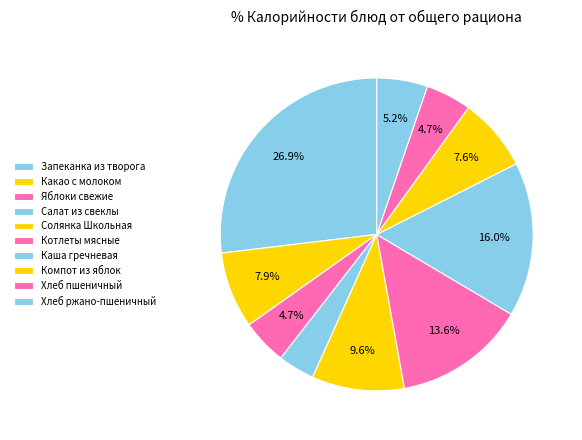

True or false: Солянка Школьная accounts for 10% of the total.

True